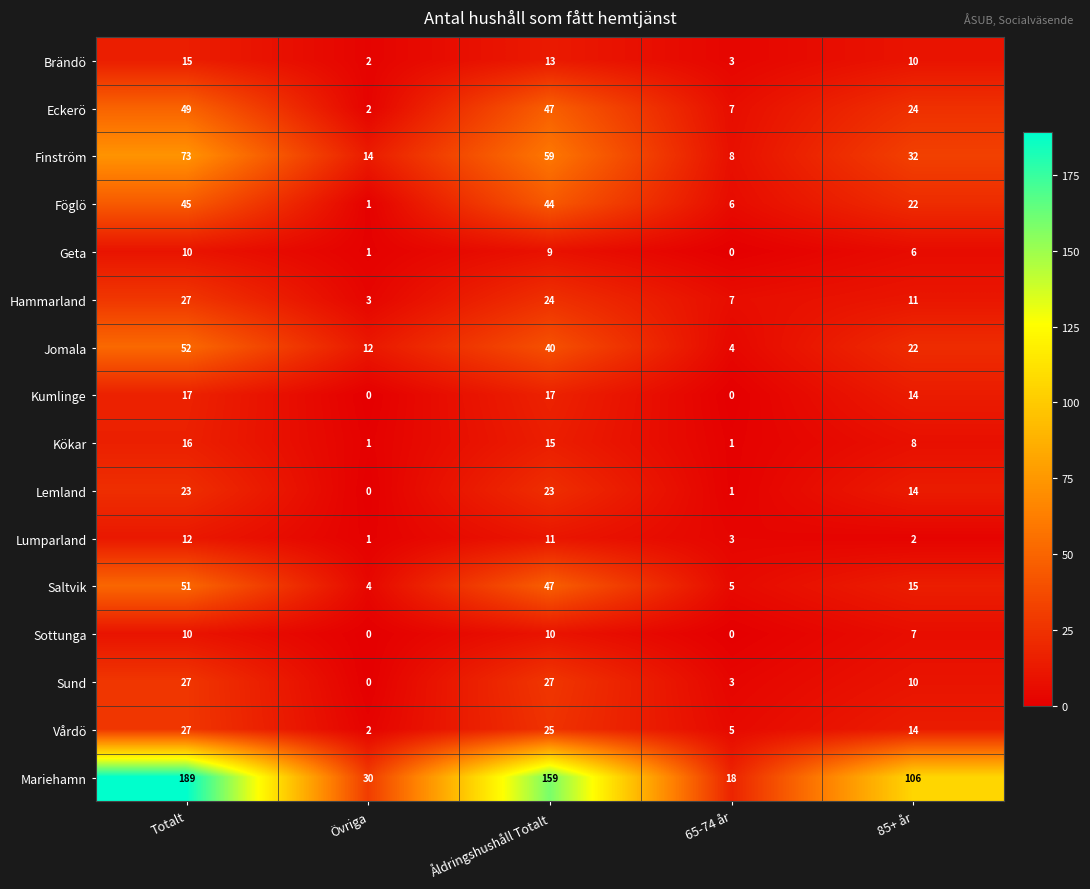

At which label does Brändö first exceed 10?

Totalt